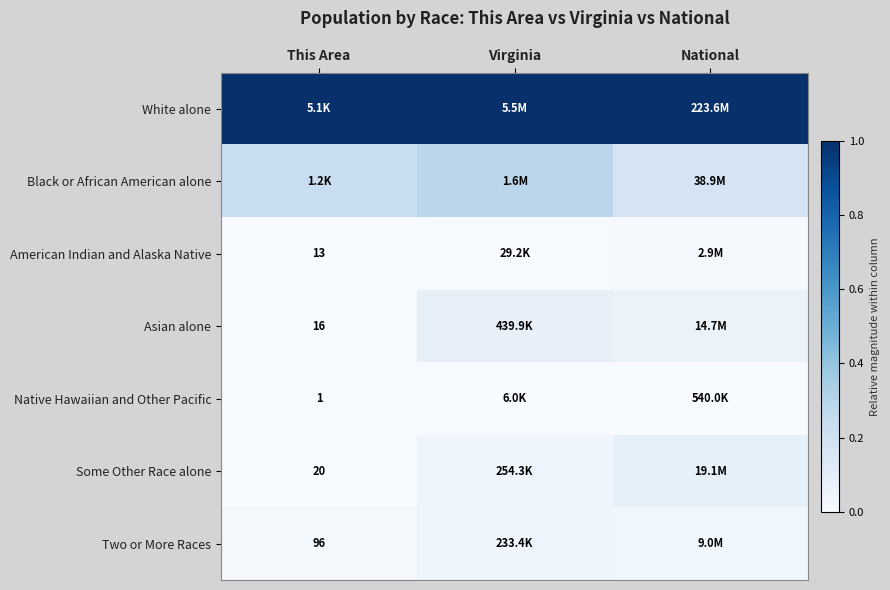

The Asian alone series shows 0.0 at This Area. True or false?

False